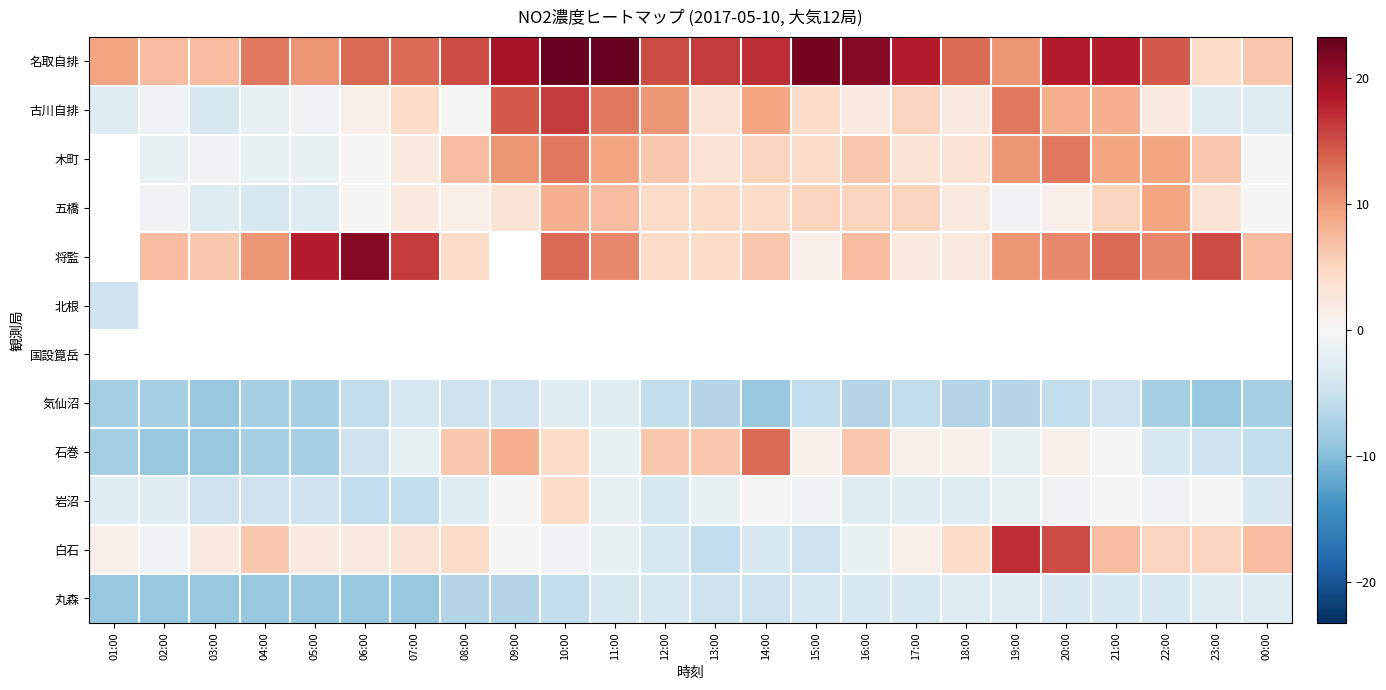

Reading left to right, list all the values displayed in this chart.

名取自排: 01:00=9.3	02:00=7.3	03:00=7.3	04:00=12.3	05:00=10.3	06:00=13.3	07:00=13.3	08:00=15.3	09:00=19.3	10:00=23.3	11:00=23.3	12:00=15.3	13:00=16.3	14:00=17.3	15:00=22.3	16:00=21.3	17:00=18.3	18:00=13.3	19:00=10.3	20:00=18.3	21:00=18.3	22:00=14.3	23:00=4.3	00:00=6.3
古川自排: 01:00=-2.7	02:00=-0.7	03:00=-3.7	04:00=-1.7	05:00=-0.7	06:00=1.3	07:00=4.3	08:00=0.3	09:00=14.3	10:00=16.3	11:00=12.3	12:00=10.3	13:00=3.3	14:00=9.3	15:00=4.3	16:00=2.3	17:00=5.3	18:00=2.3	19:00=12.3	20:00=8.3	21:00=8.3	22:00=2.3	23:00=-2.7	00:00=-2.7
木町: 01:00=-10.7	02:00=-1.7	03:00=-0.7	04:00=-1.7	05:00=-1.7	06:00=0.3	07:00=2.3	08:00=7.3	09:00=10.3	10:00=12.3	11:00=9.3	12:00=6.3	13:00=3.3	14:00=5.3	15:00=4.3	16:00=6.3	17:00=3.3	18:00=3.3	19:00=10.3	20:00=12.3	21:00=9.3	22:00=9.3	23:00=6.3	00:00=0.3
五橋: 01:00=-10.7	02:00=-0.7	03:00=-2.7	04:00=-3.7	05:00=-2.7	06:00=0.3	07:00=2.3	08:00=1.3	09:00=3.3	10:00=8.3	11:00=7.3	12:00=4.3	13:00=4.3	14:00=4.3	15:00=5.3	16:00=5.3	17:00=5.3	18:00=2.3	19:00=-0.7	20:00=1.3	21:00=5.3	22:00=9.3	23:00=3.3	00:00=0.3
将監: 01:00=-10.7	02:00=7.3	03:00=6.3	04:00=10.3	05:00=18.3	06:00=21.3	07:00=16.3	08:00=4.3	09:00=-10.7	10:00=13.3	11:00=11.3	12:00=4.3	13:00=4.3	14:00=6.3	15:00=1.3	16:00=7.3	17:00=2.3	18:00=2.3	19:00=10.3	20:00=11.3	21:00=13.3	22:00=11.3	23:00=15.3	00:00=7.3
北根: 01:00=-4.7	02:00=-10.7	03:00=-10.7	04:00=-10.7	05:00=-10.7	06:00=-10.7	07:00=-10.7	08:00=-10.7	09:00=-10.7	10:00=-10.7	11:00=-10.7	12:00=-10.7	13:00=-10.7	14:00=-10.7	15:00=-10.7	16:00=-10.7	17:00=-10.7	18:00=-10.7	19:00=-10.7	20:00=-10.7	21:00=-10.7	22:00=-10.7	23:00=-10.7	00:00=-10.7
国設箟岳: 01:00=-10.7	02:00=-10.7	03:00=-10.7	04:00=-10.7	05:00=-10.7	06:00=-10.7	07:00=-10.7	08:00=-10.7	09:00=-10.7	10:00=-10.7	11:00=-10.7	12:00=-10.7	13:00=-10.7	14:00=-10.7	15:00=-10.7	16:00=-10.7	17:00=-10.7	18:00=-10.7	19:00=-10.7	20:00=-10.7	21:00=-10.7	22:00=-10.7	23:00=-10.7	00:00=-10.7
気仙沼: 01:00=-7.7	02:00=-7.7	03:00=-8.7	04:00=-7.7	05:00=-7.7	06:00=-5.7	07:00=-3.7	08:00=-4.7	09:00=-4.7	10:00=-2.7	11:00=-2.7	12:00=-5.7	13:00=-6.7	14:00=-8.7	15:00=-5.7	16:00=-6.7	17:00=-5.7	18:00=-6.7	19:00=-6.7	20:00=-5.7	21:00=-4.7	22:00=-7.7	23:00=-8.7	00:00=-7.7
石巻: 01:00=-7.7	02:00=-8.7	03:00=-8.7	04:00=-7.7	05:00=-7.7	06:00=-4.7	07:00=-1.7	08:00=6.3	09:00=8.3	10:00=4.3	11:00=-1.7	12:00=6.3	13:00=6.3	14:00=13.3	15:00=1.3	16:00=6.3	17:00=1.3	18:00=1.3	19:00=-1.7	20:00=1.3	21:00=0.3	22:00=-3.7	23:00=-4.7	00:00=-5.7
岩沼: 01:00=-2.7	02:00=-2.7	03:00=-4.7	04:00=-4.7	05:00=-4.7	06:00=-5.7	07:00=-5.7	08:00=-2.7	09:00=0.3	10:00=4.3	11:00=-1.7	12:00=-3.7	13:00=-1.7	14:00=0.3	15:00=-0.7	16:00=-2.7	17:00=-2.7	18:00=-2.7	19:00=-1.7	20:00=-0.7	21:00=0.3	22:00=-0.7	23:00=0.3	00:00=-3.7
白石: 01:00=1.3	02:00=-0.7	03:00=2.3	04:00=6.3	05:00=2.3	06:00=2.3	07:00=3.3	08:00=4.3	09:00=0.3	10:00=-0.7	11:00=-1.7	12:00=-3.7	13:00=-5.7	14:00=-3.7	15:00=-4.7	16:00=-1.7	17:00=1.3	18:00=4.3	19:00=17.3	20:00=15.3	21:00=7.3	22:00=5.3	23:00=5.3	00:00=7.3
丸森: 01:00=-8.7	02:00=-8.7	03:00=-8.7	04:00=-8.7	05:00=-8.7	06:00=-8.7	07:00=-8.7	08:00=-6.7	09:00=-6.7	10:00=-5.7	11:00=-3.7	12:00=-3.7	13:00=-4.7	14:00=-4.7	15:00=-3.7	16:00=-3.7	17:00=-3.7	18:00=-2.7	19:00=-2.7	20:00=-3.7	21:00=-3.7	22:00=-3.7	23:00=-2.7	00:00=-2.7